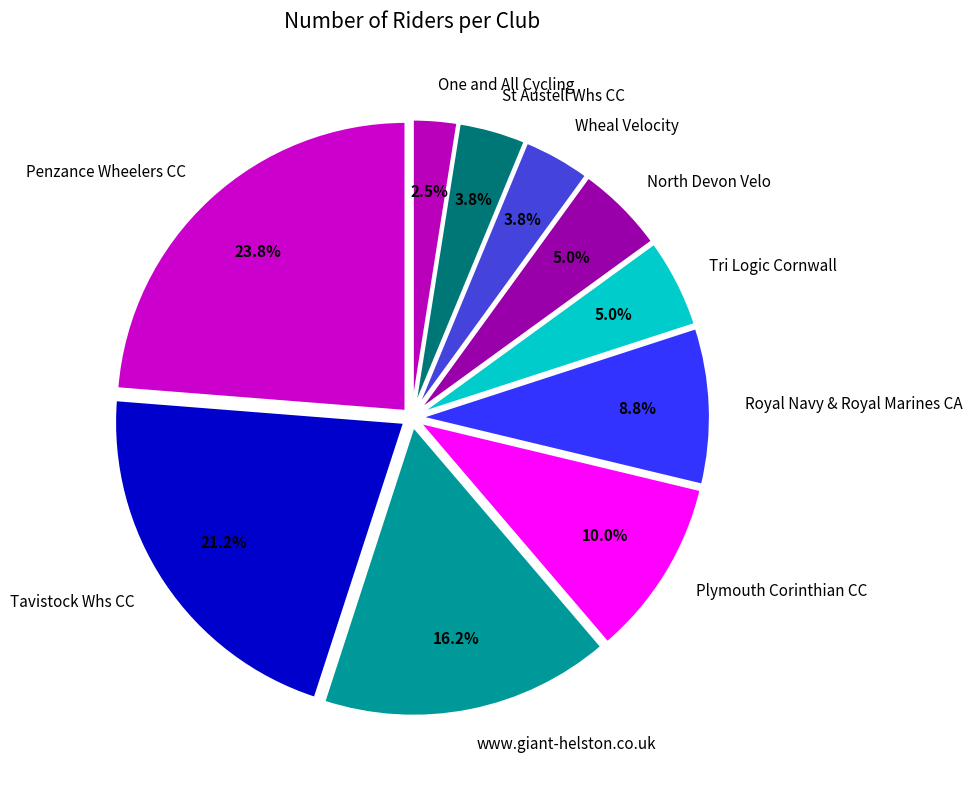

What percentage is the Wheal Velocity slice, to the nearest percent?

4%